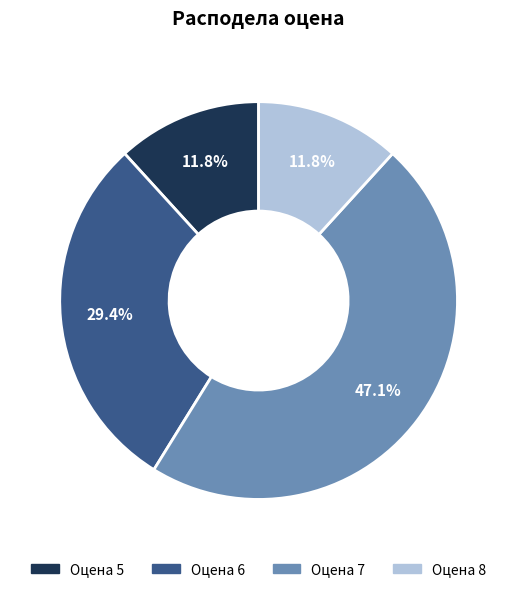

Is there a majority slice in this chart?

No